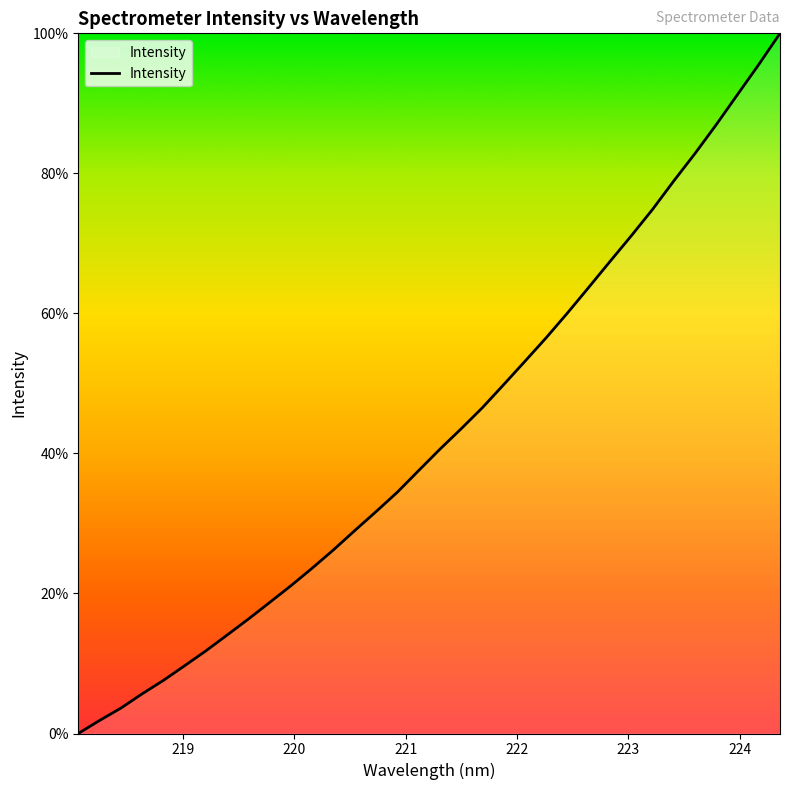

What is the difference between the maximum and minimum values?

100.0